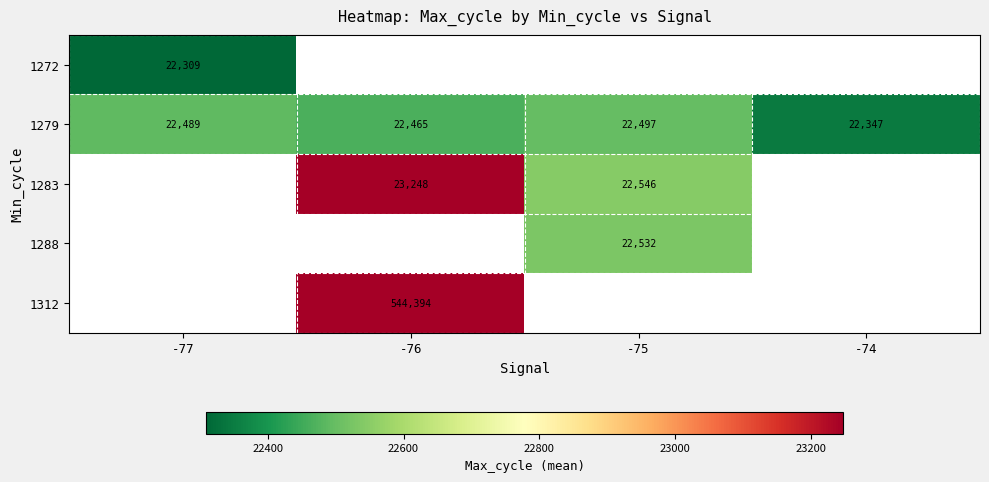

What is the average value of the 1279 series?

22450